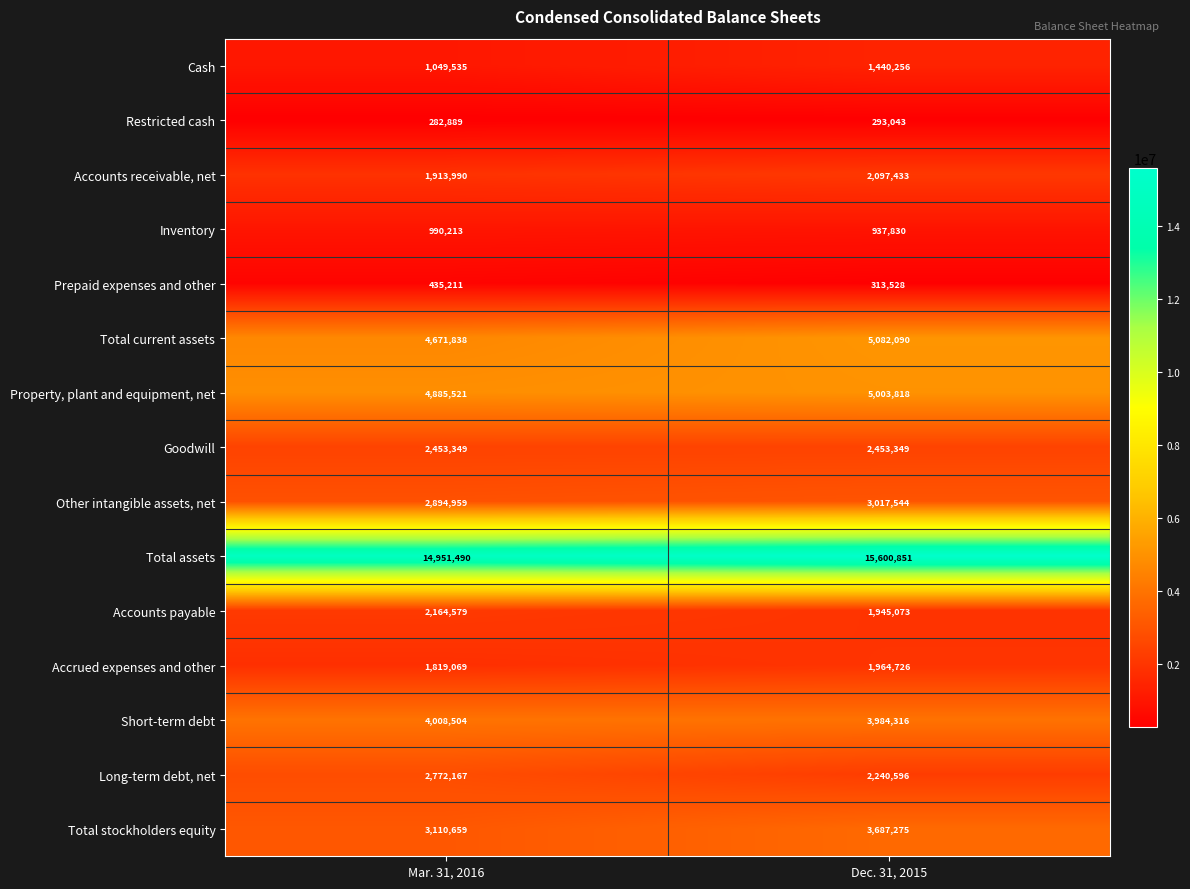

What is the approximate value of Accrued expenses and other at Dec. 31, 2015?

1964726